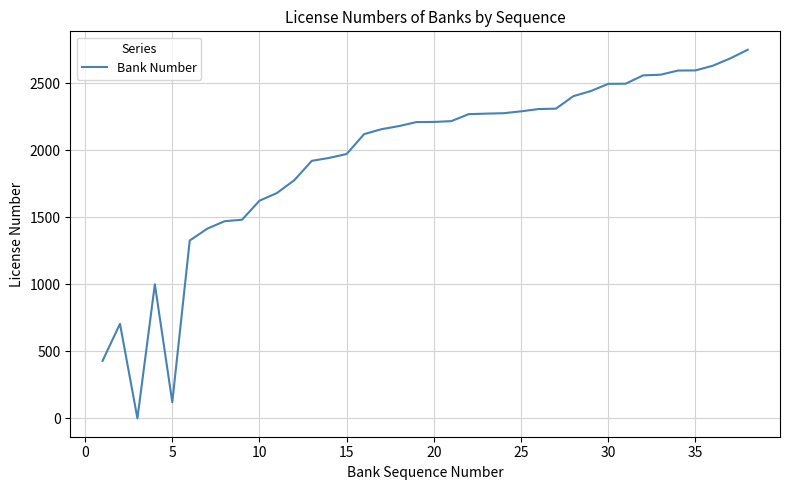

What is the maximum value shown in the chart?

2748